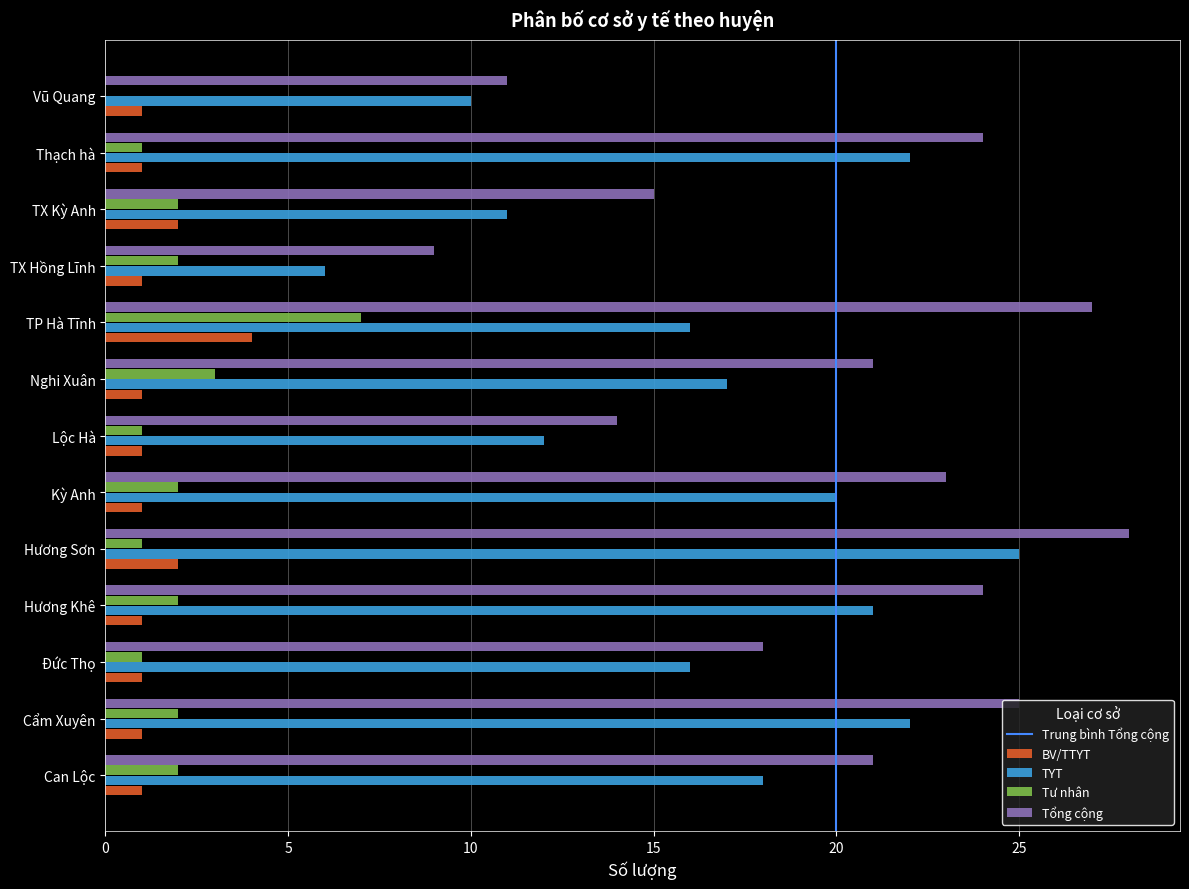

Between Kỳ Anh and TX Kỳ Anh, which series saw the biggest shift?

TYT